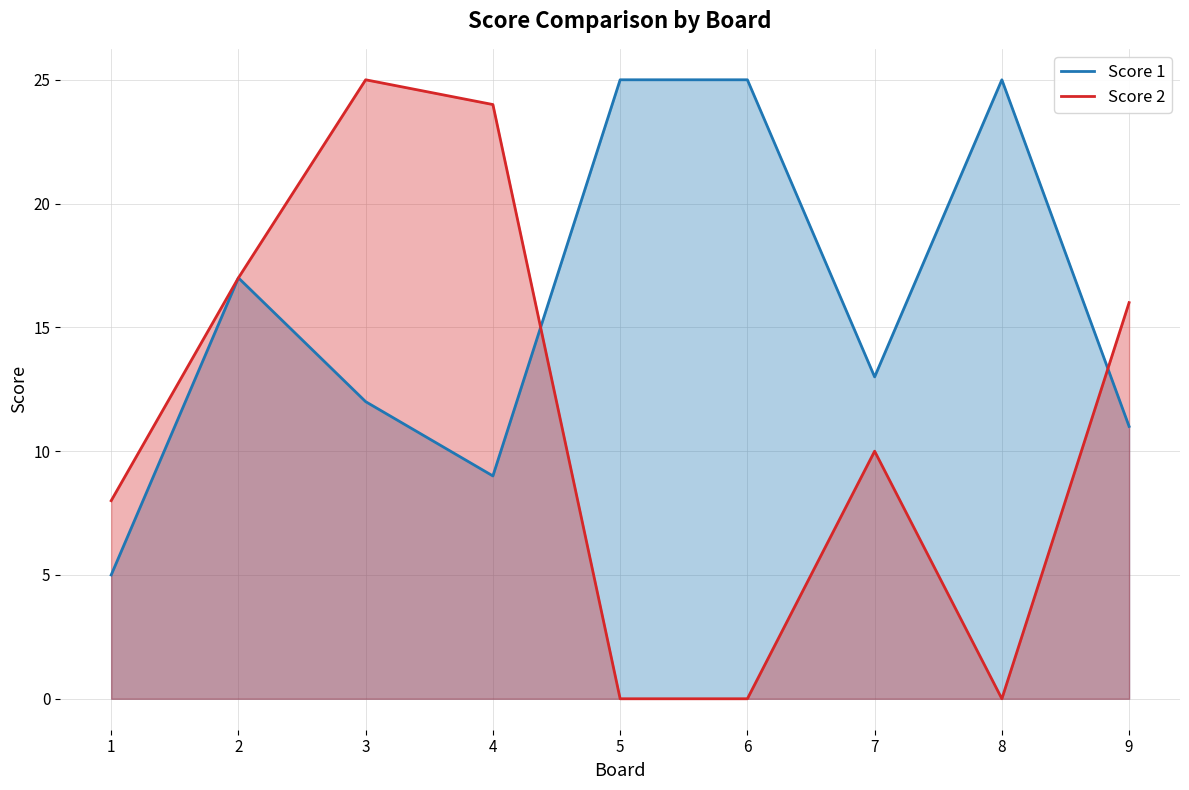

Reading left to right, what are all the values shown in this chart?

Score 1: 5	17	12	9	25	25	13	25	11
Score 2: 8	17	25	24	0	0	10	0	16